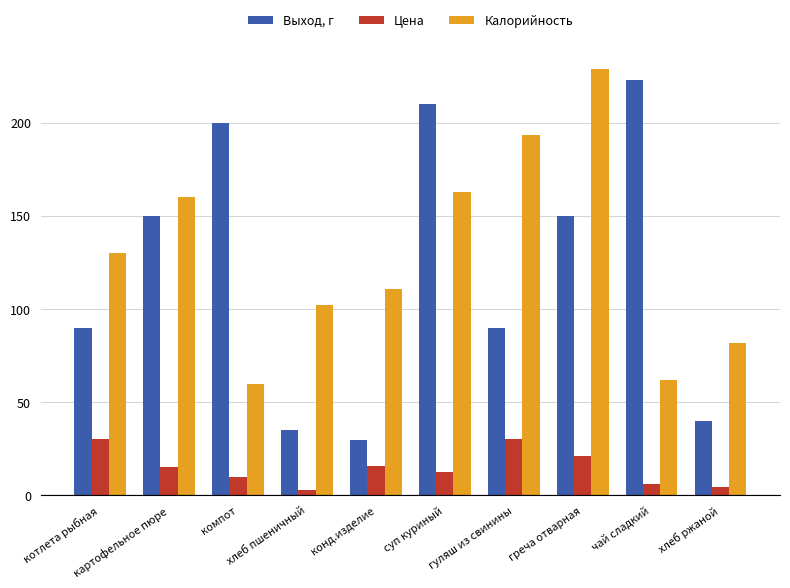

How many data points in Цена are above 15?

5